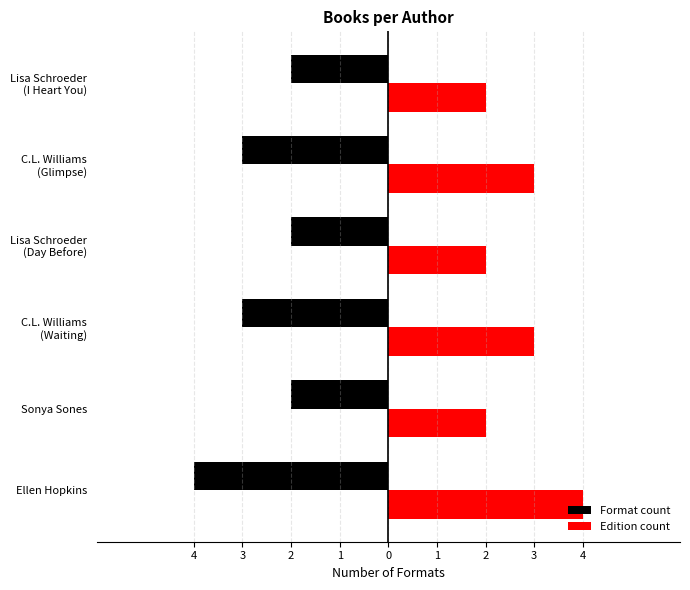

List the series in order of their overall mean, lowest first.

Format count, Edition count